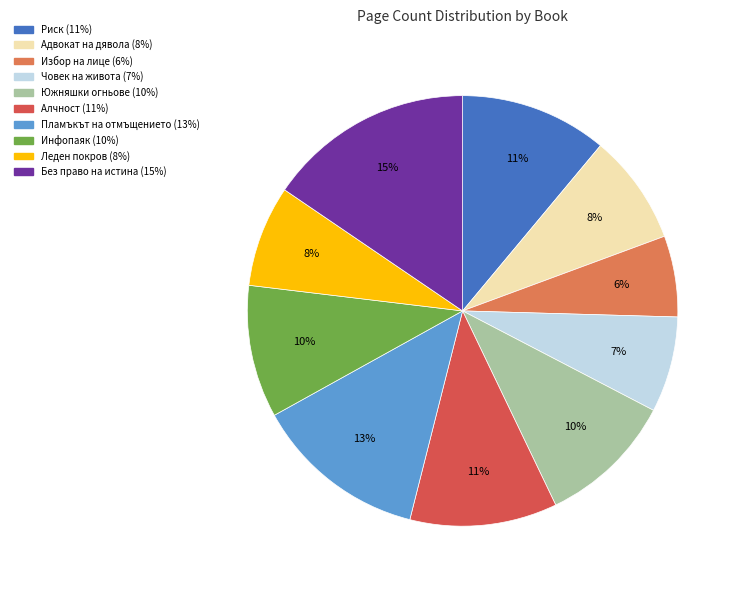

To the nearest percent, what is the average slice percentage?

10%